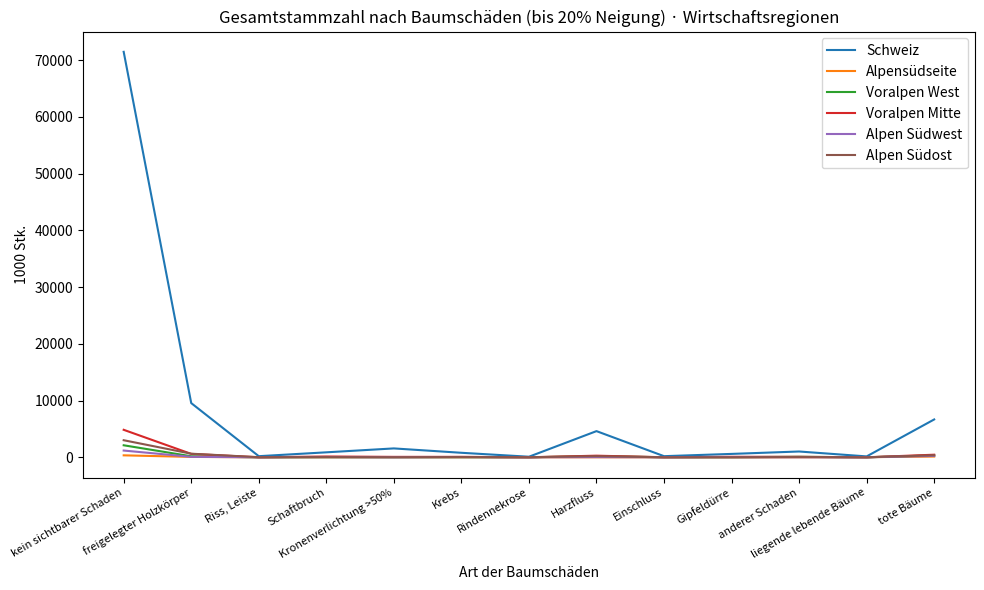

What value does the Schweiz series have at Einschluss, to the nearest 10?

200